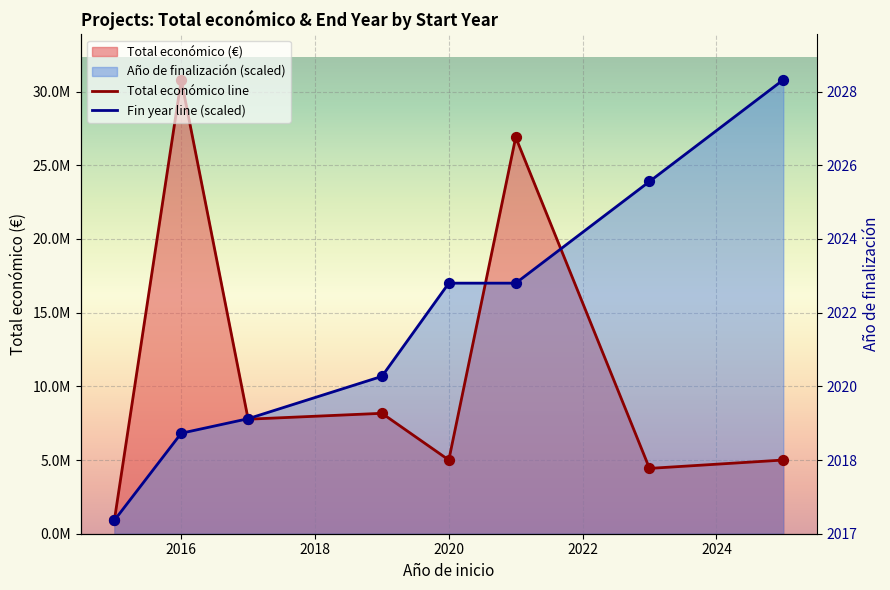

At how many categories does at least one series exceed 28493708?

2